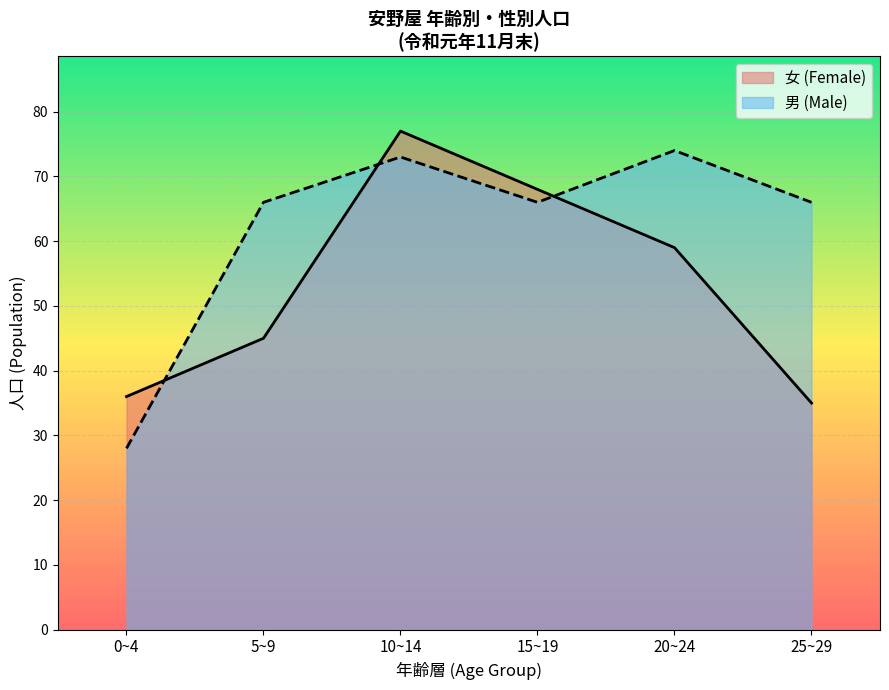

Is the value of 女 (Female) at 25~29 greater than the value of 男 (Male) at 20~24?

No